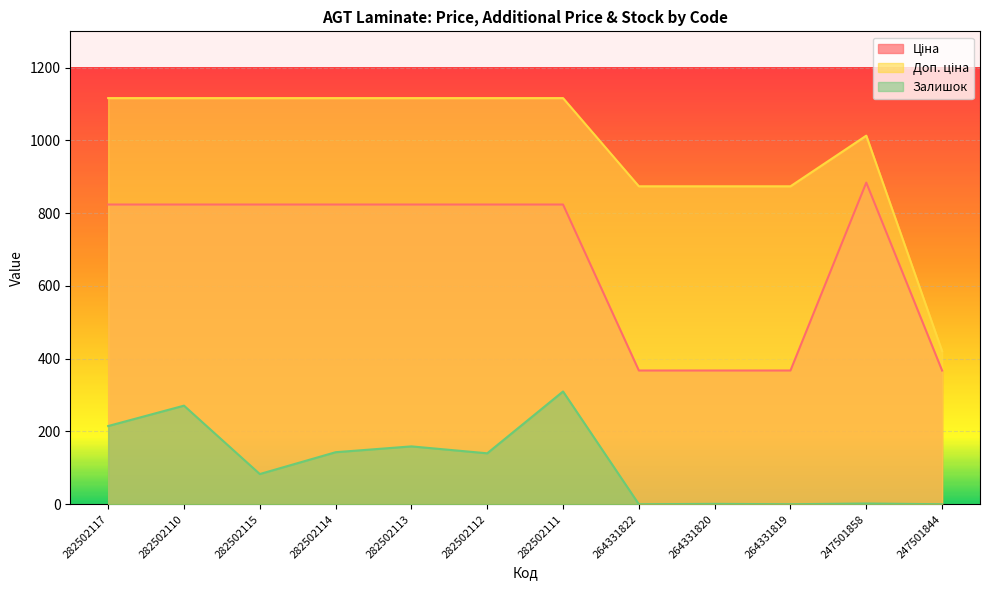

What are all the series names shown in the legend?

Ціна, Доп. ціна, Залишок